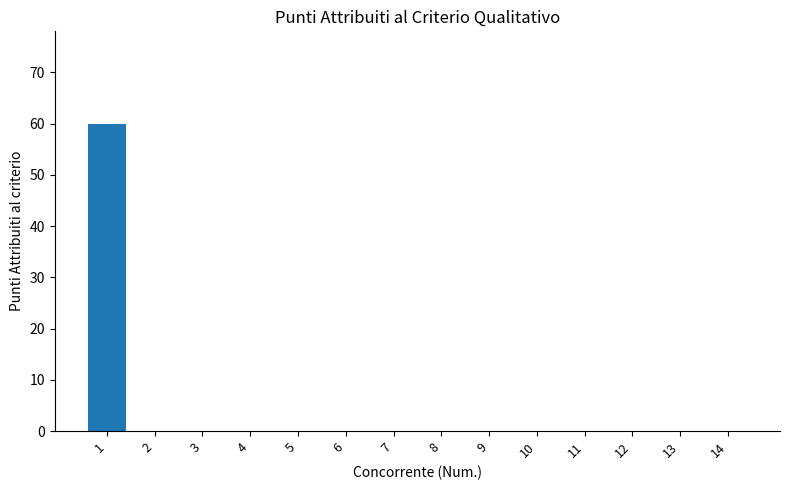

Is it true that the value at 4 is 31?

False